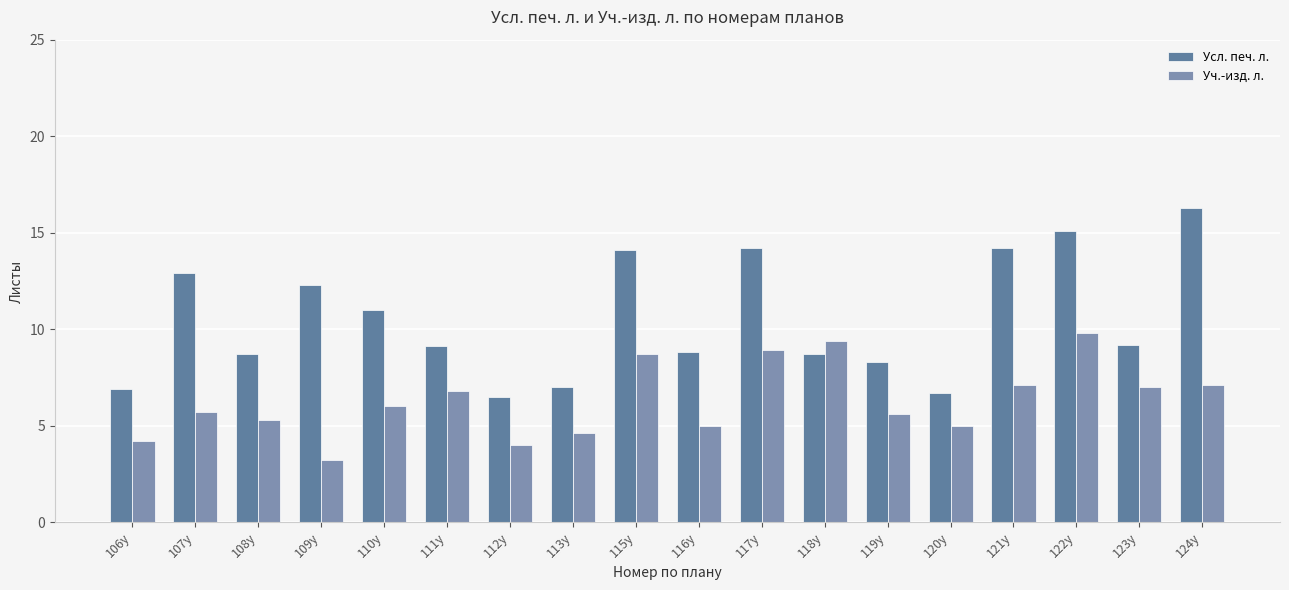

What value does the Усл. печ. л. series have at 121у?

14.2